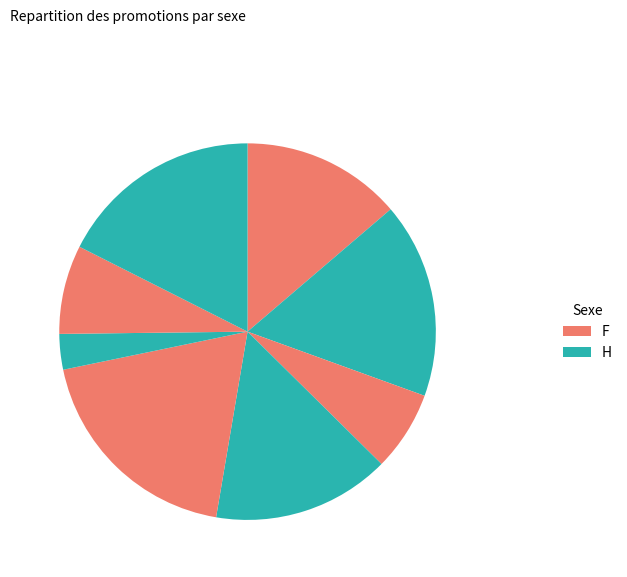

How many slices are in this pie chart?

8